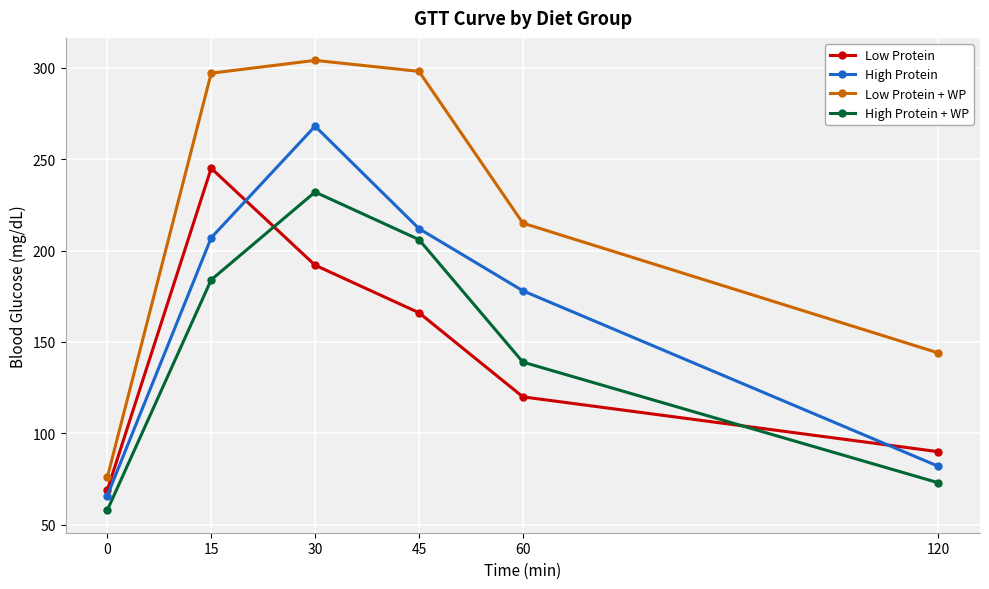

In Low Protein, how many points are higher than both neighbors (excluding endpoints)?

1